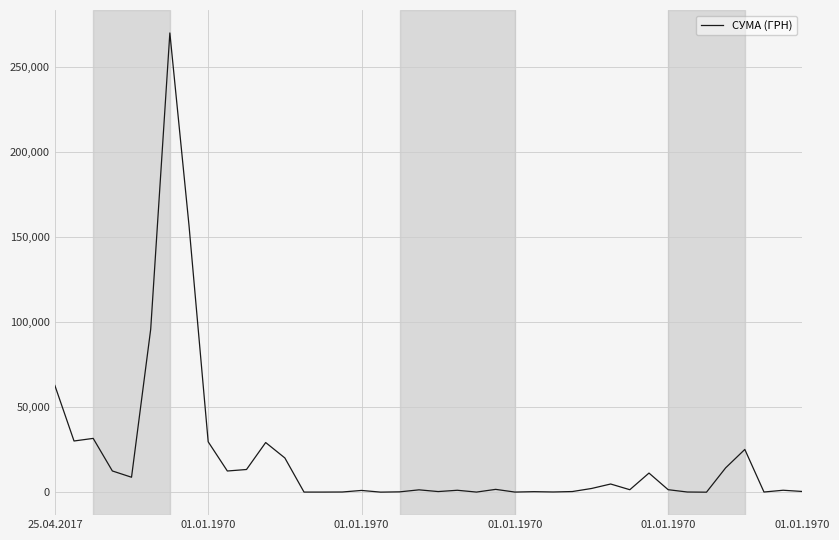

What is the difference between the maximum and minimum values?

270195.5